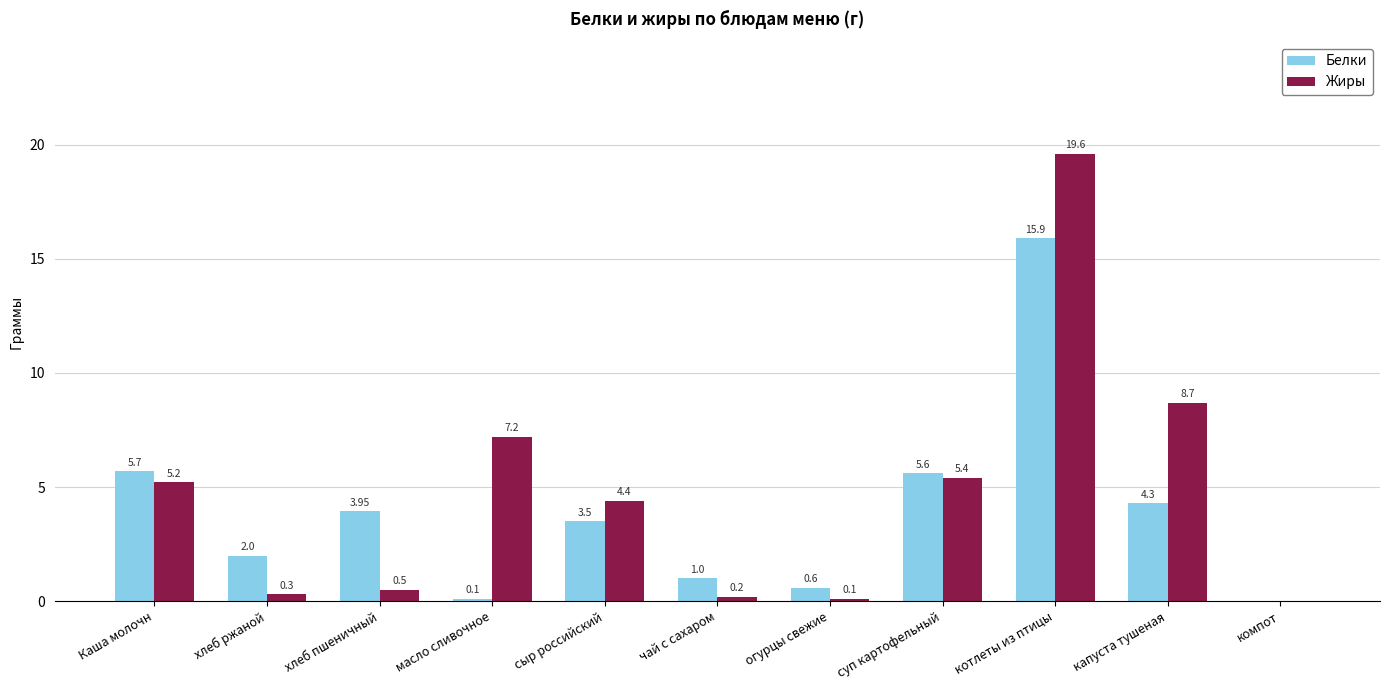

What is the difference between the Жиры values at компот and масло сливочное?

7.2